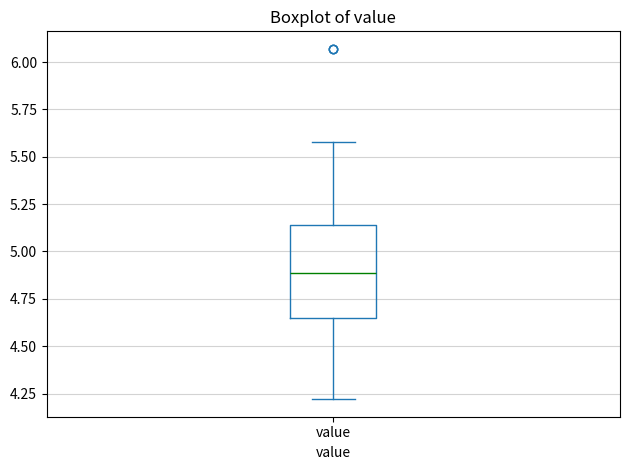

Where is the lower edge of the box for value on the y-axis? The values are not printed on the chart, so give them approximately, as read against the axis.

4.65